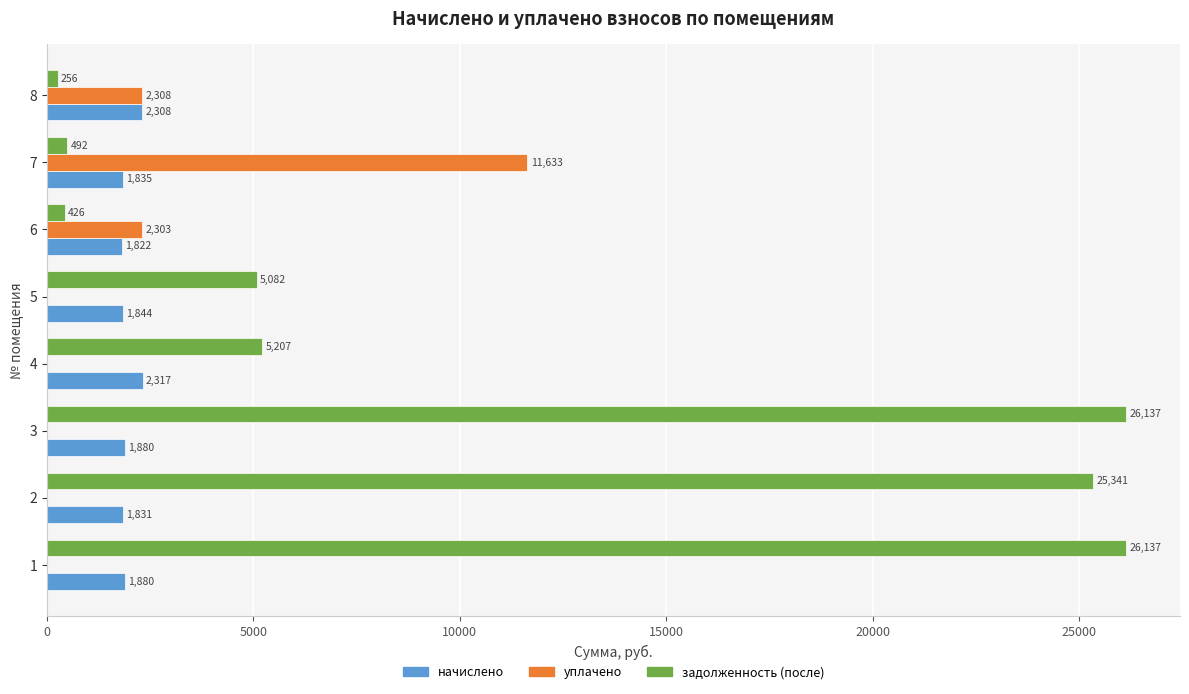

The value of уплачено at 1 is 0.0. True or false?

True